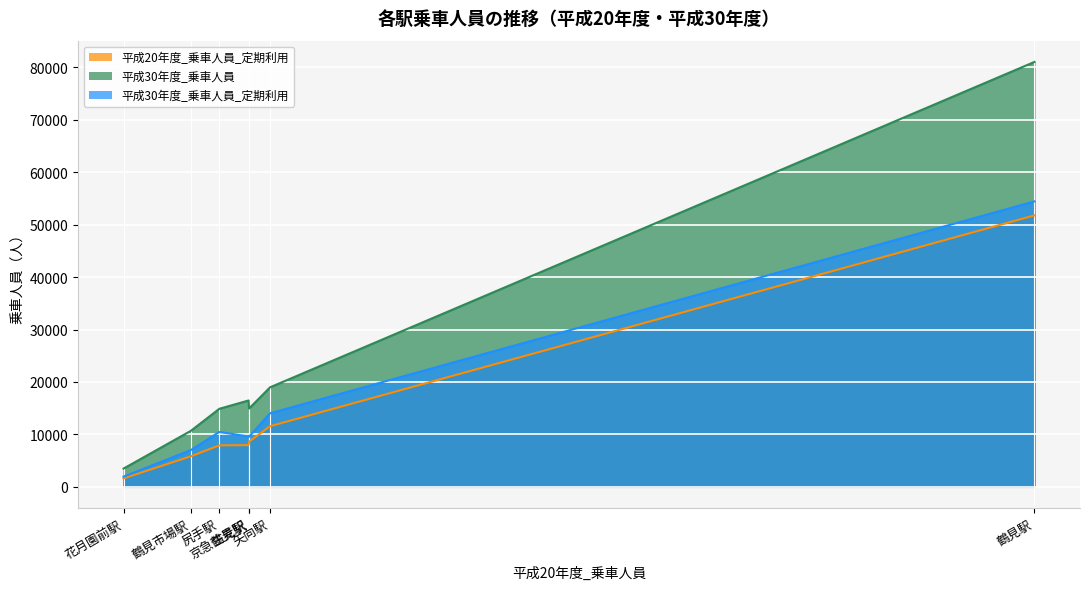

Which label corresponds to the largest value in the chart?

鶴見駅